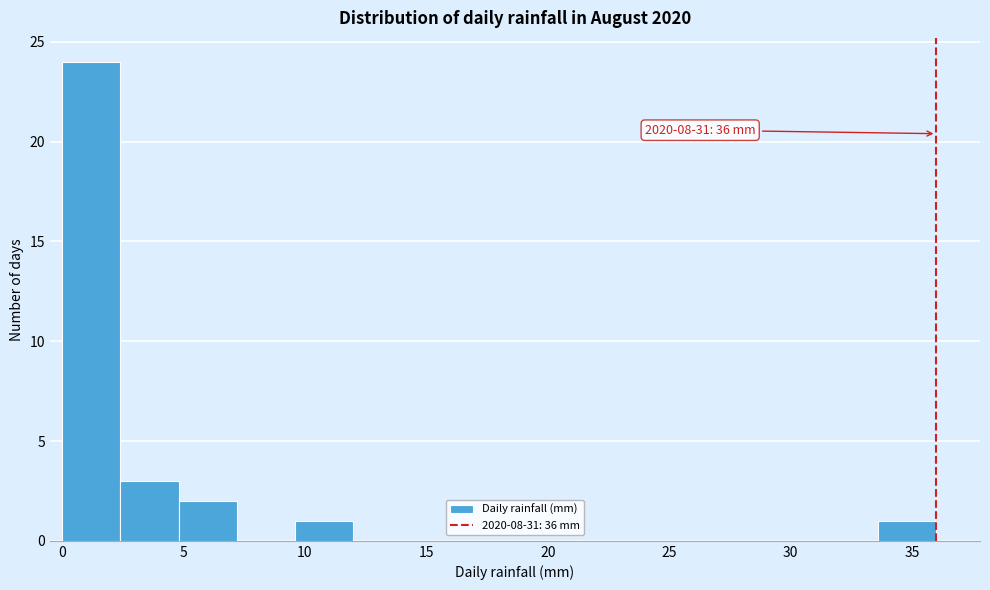

Which range on the x-axis has the tallest bar?

0.0 to 2.4